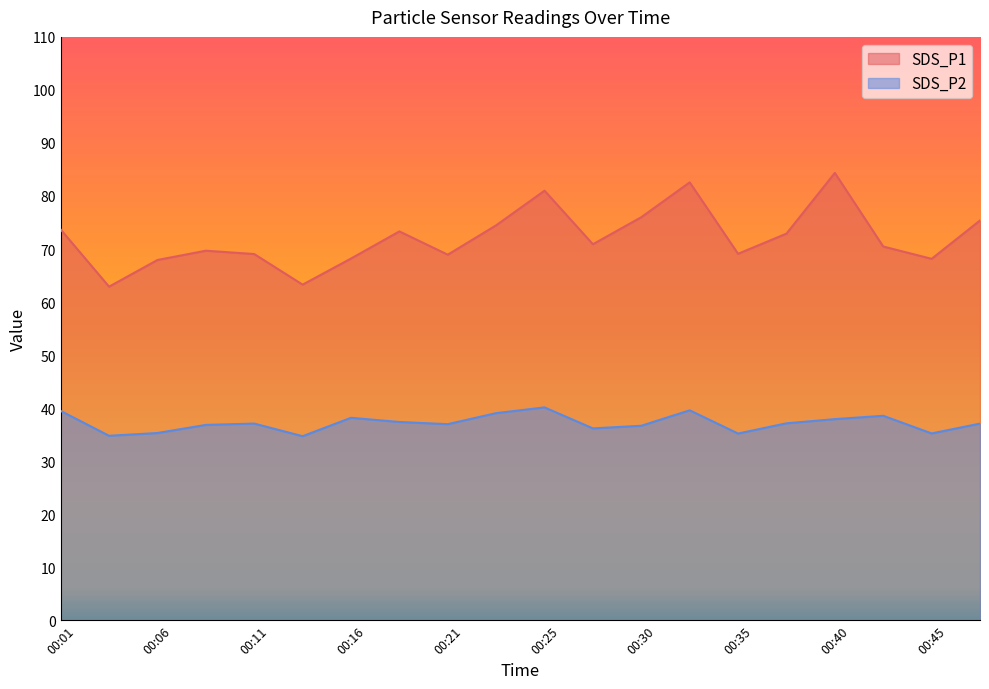

What is the value of the SDS_P2 point at the 3rd from the left?

35.3